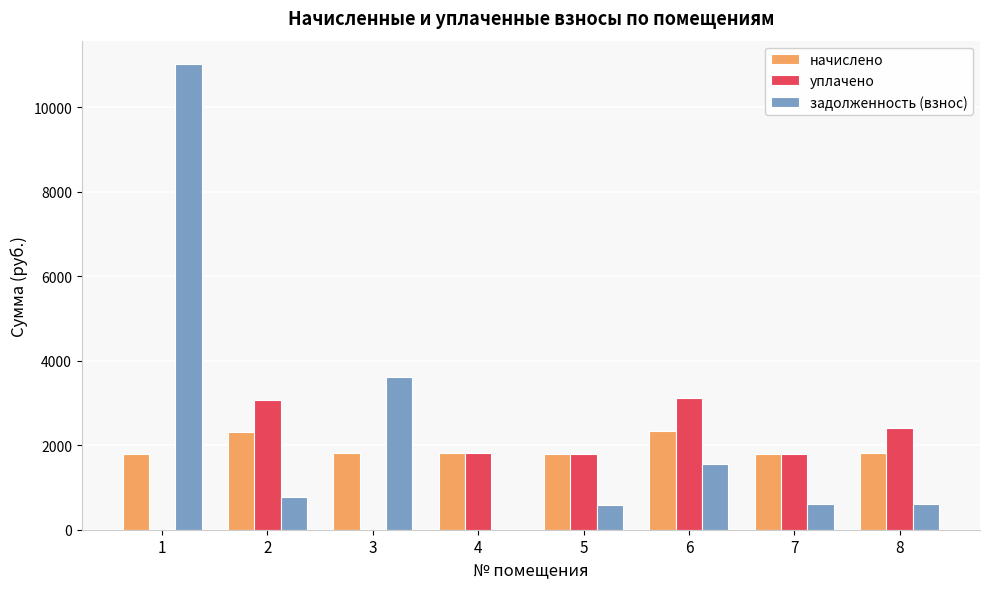

Which series has the largest total across all categories?

задолженность (взнос)